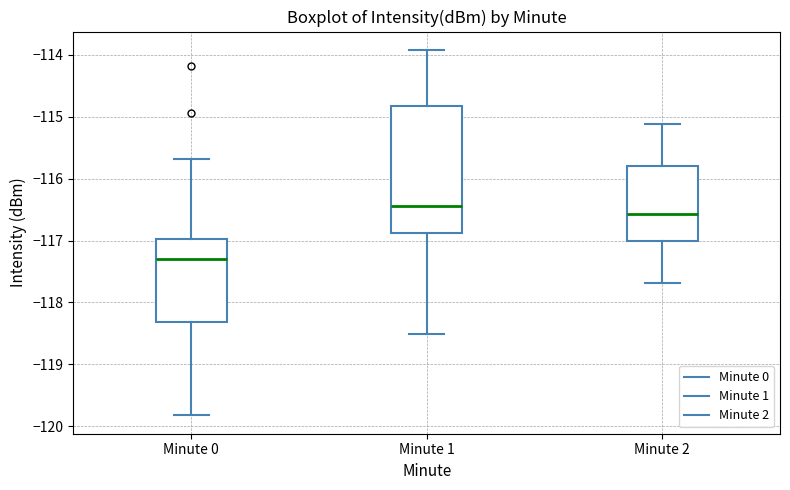

Reading left to right, transcribe this box plot: for each box, give where its median line is, the range the box spans, and where its two whiskers end, as read against the y-axis. The values are not printed on the chart, so give them approximately, as read against the axis.

Minute 0: median -117.3, box -118.3 to -117.0, whiskers -119.8 to -115.7
Minute 1: median -116.4, box -116.9 to -114.8, whiskers -118.5 to -113.9
Minute 2: median -116.6, box -117.0 to -115.8, whiskers -117.7 to -115.1